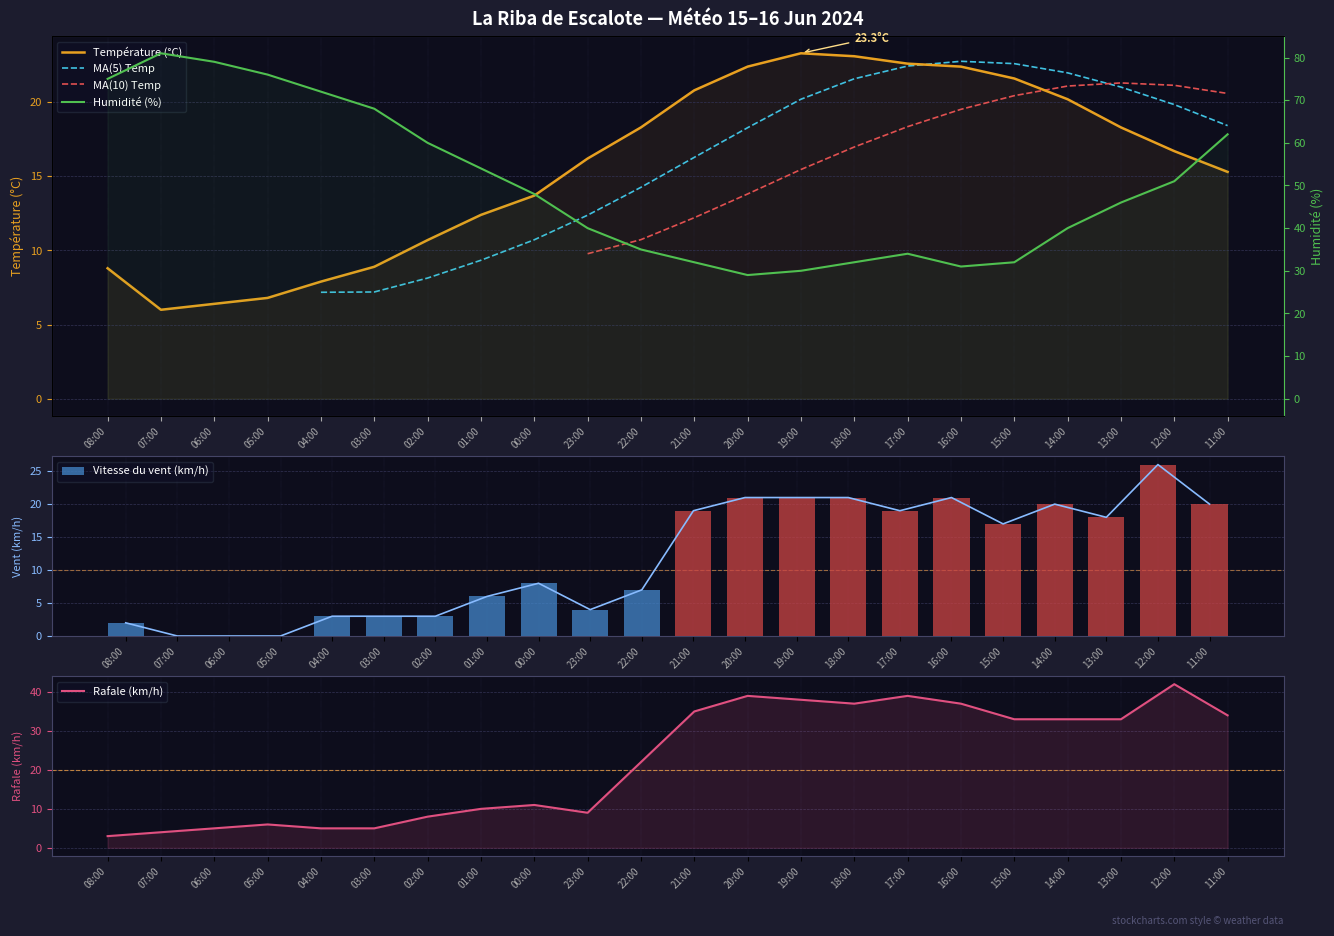

Reading right to left, what are all the values shown in this chart?

Température (°C): 11:00=15.3	12:00=16.7	13:00=18.3	14:00=20.2	15:00=21.6	16:00=22.4	17:00=22.6	18:00=23.1	19:00=23.3	20:00=22.4	21:00=20.8	22:00=18.3	23:00=16.2	00:00=13.7	01:00=12.4	02:00=10.7	03:00=8.9	04:00=7.9	05:00=6.8	06:00=6.4	07:00=6.0	08:00=8.8
Humidité (%): 11:00=62.0	12:00=51.0	13:00=46.0	14:00=40.0	15:00=32.0	16:00=31.0	17:00=34.0	18:00=32.0	19:00=30.0	20:00=29.0	21:00=32.0	22:00=35.0	23:00=40.0	00:00=48.0	01:00=54.0	02:00=60.0	03:00=68.0	04:00=72.0	05:00=76.0	06:00=79.0	07:00=81.0	08:00=75.0
Vitesse du vent (km/h): 11:00=20.0	12:00=26.0	13:00=18.0	14:00=20.0	15:00=17.0	16:00=21.0	17:00=19.0	18:00=21.0	19:00=21.0	20:00=21.0	21:00=19.0	22:00=7.0	23:00=4.0	00:00=8.0	01:00=6.0	02:00=3.0	03:00=3.0	04:00=3.0	05:00=0.0	06:00=0.0	07:00=0.0	08:00=2.0
Rafale (km/h): 11:00=34.0	12:00=42.0	13:00=33.0	14:00=33.0	15:00=33.0	16:00=37.0	17:00=39.0	18:00=37.0	19:00=38.0	20:00=39.0	21:00=35.0	22:00=22.0	23:00=9.0	00:00=11.0	01:00=10.0	02:00=8.0	03:00=5.0	04:00=5.0	05:00=6.0	06:00=5.0	07:00=4.0	08:00=3.0